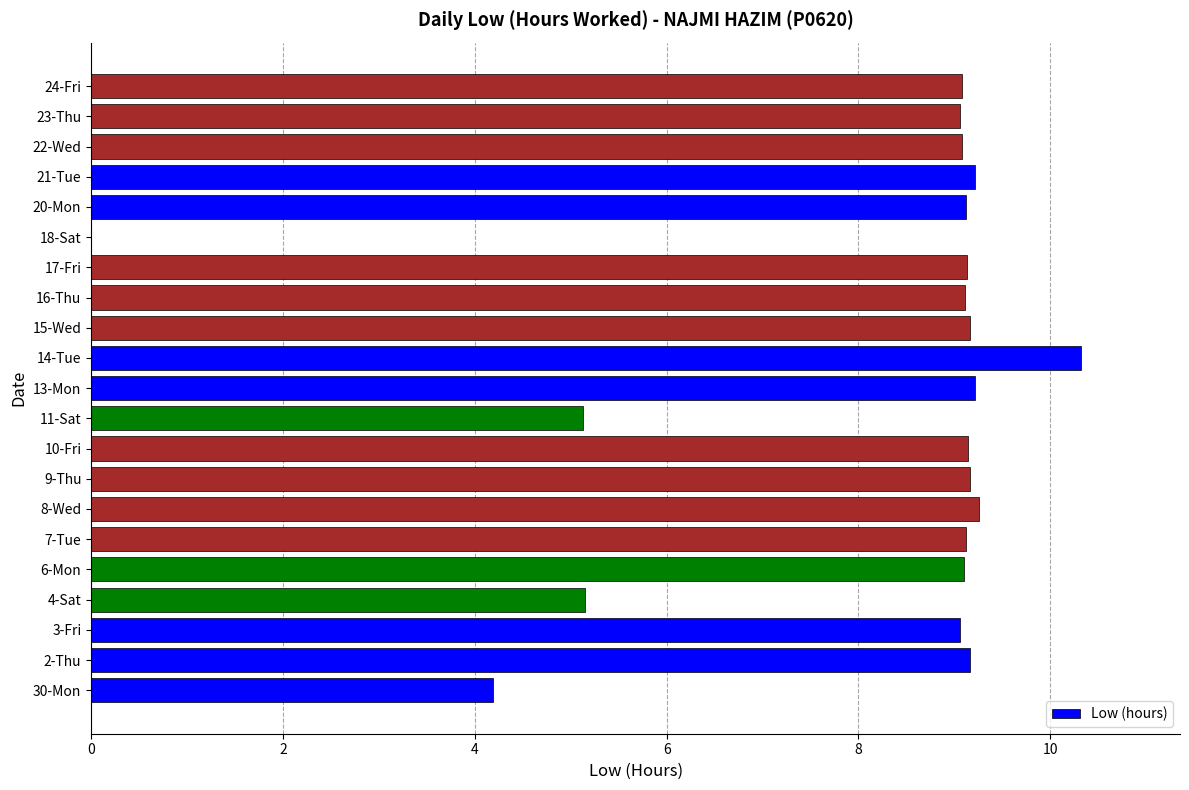

What is the ratio of the value at 9-Thu to the value at 2-Thu?

1.0